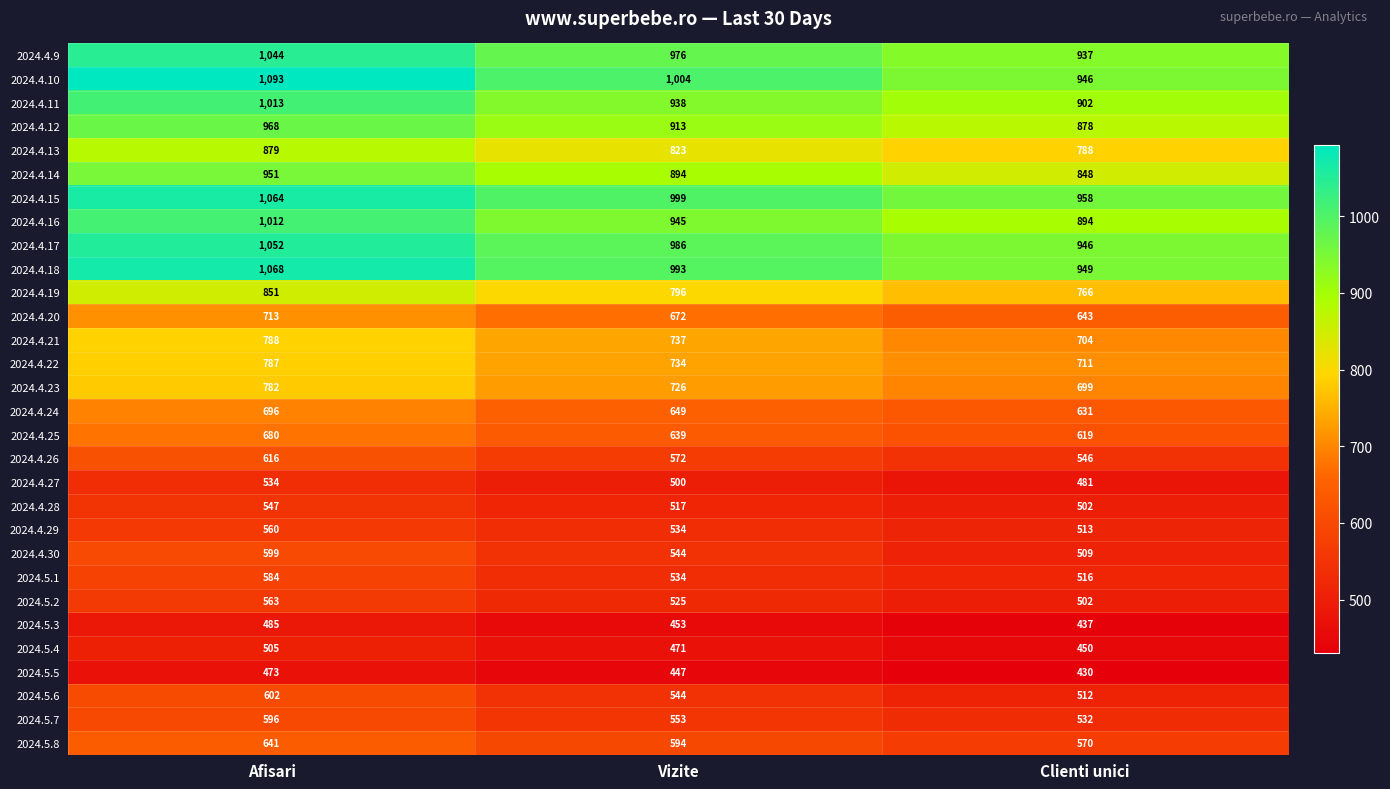

What is the greatest value displayed?

1093